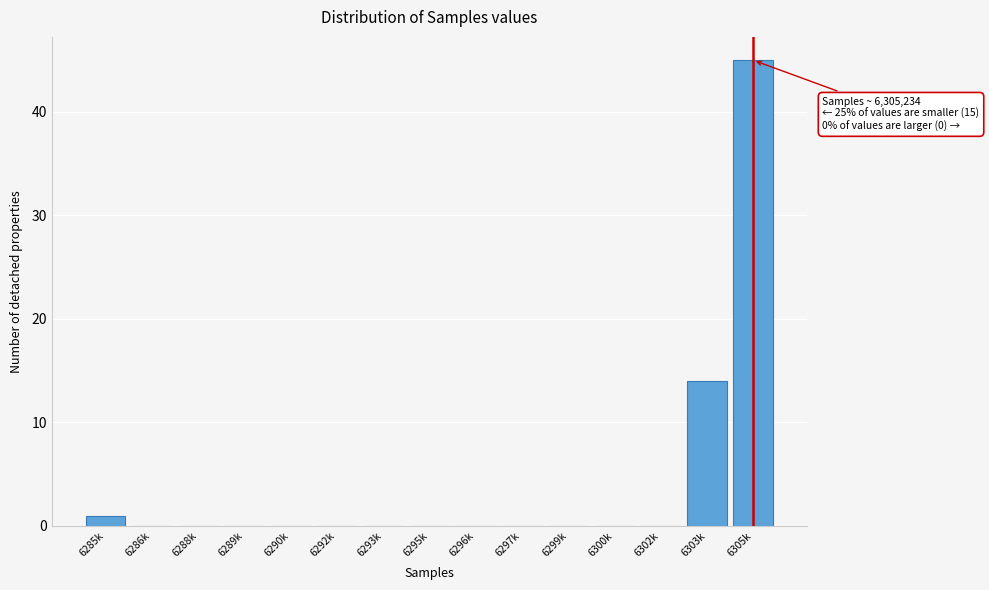

Reading right to left, extract all data points from this chart.

6305k=45	6303k=14	6302k=0	6300k=0	6299k=0	6297k=0	6296k=0	6295k=0	6293k=0	6292k=0	6290k=0	6289k=0	6288k=0	6286k=0	6285k=1